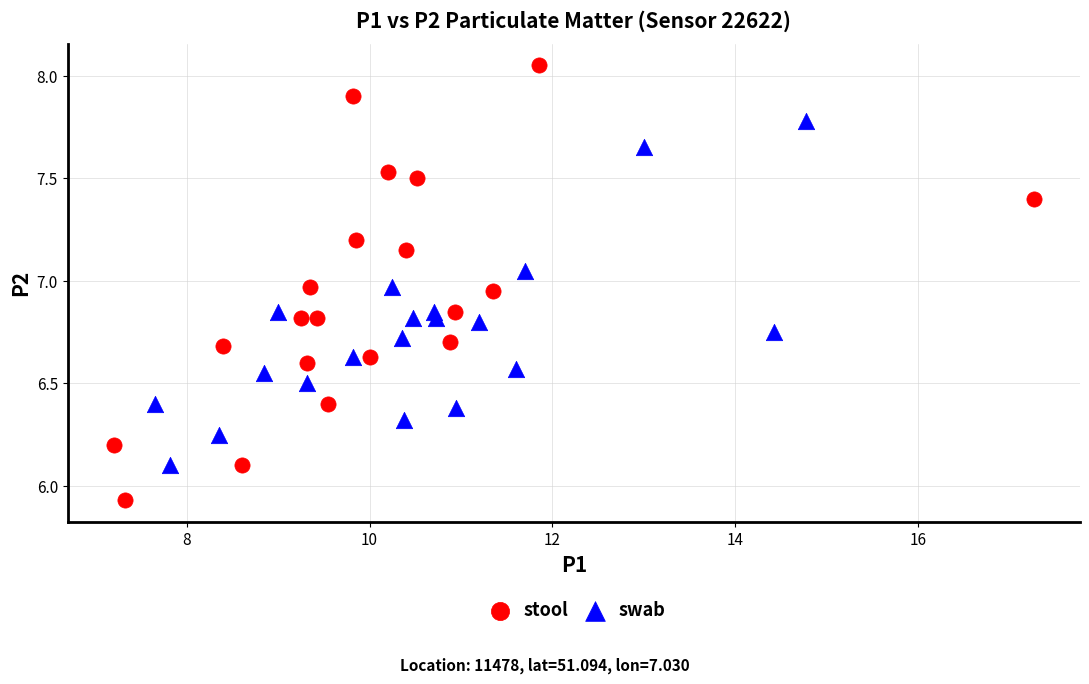

Which series reaches the maximum Y coordinate?

stool